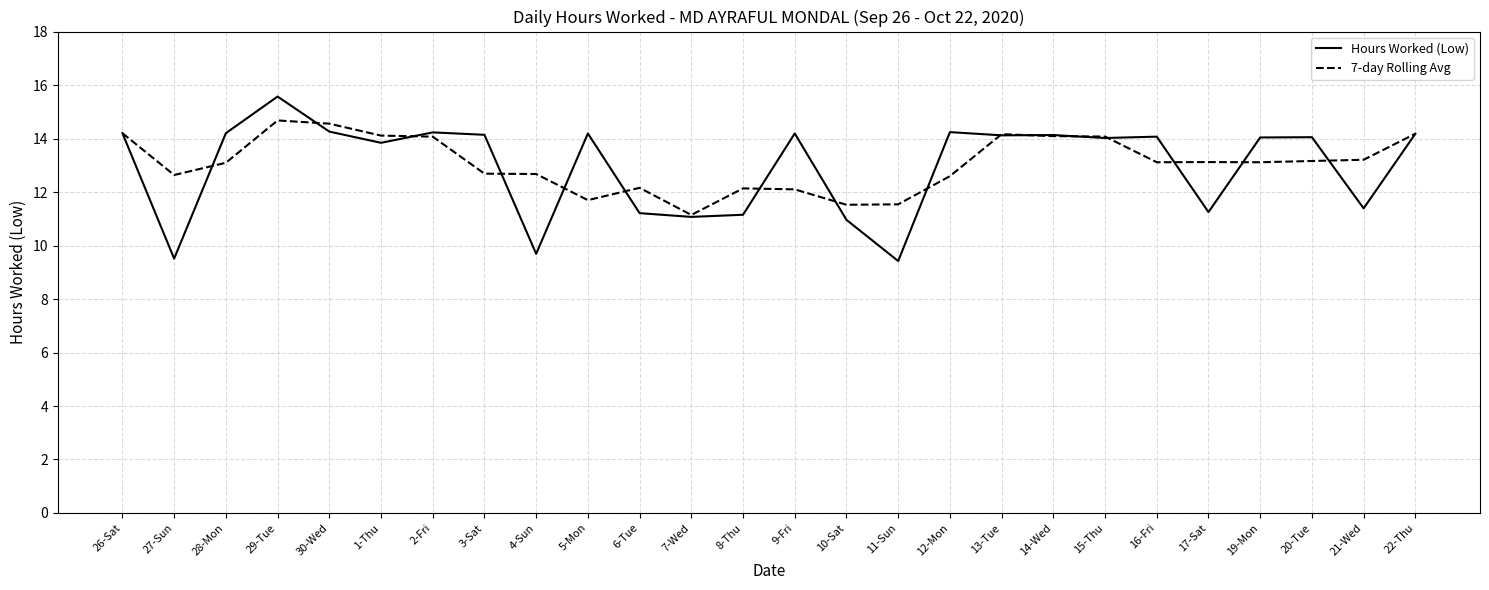

The Hours Worked (Low) series shows 19.0 at 28-Mon. True or false?

False